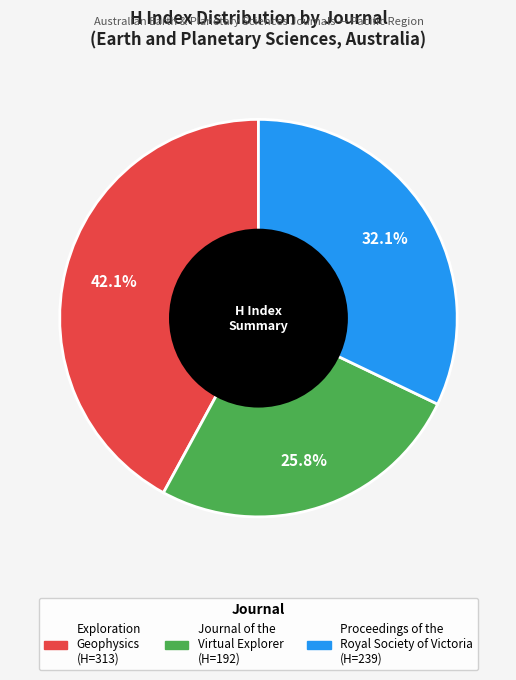

How many segments does this pie chart have?

3